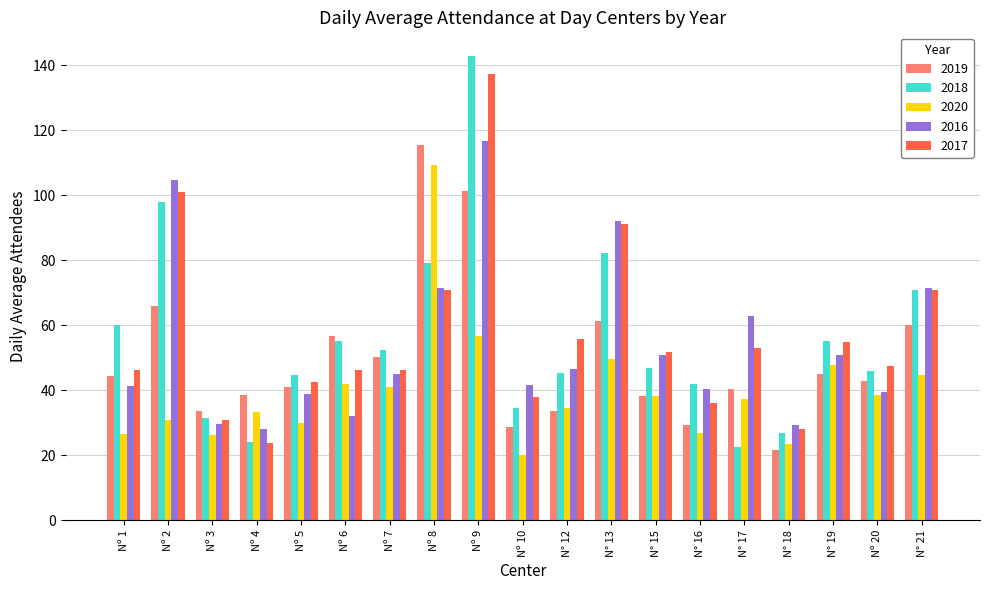

What is the highest value of the 2016 series?

116.6